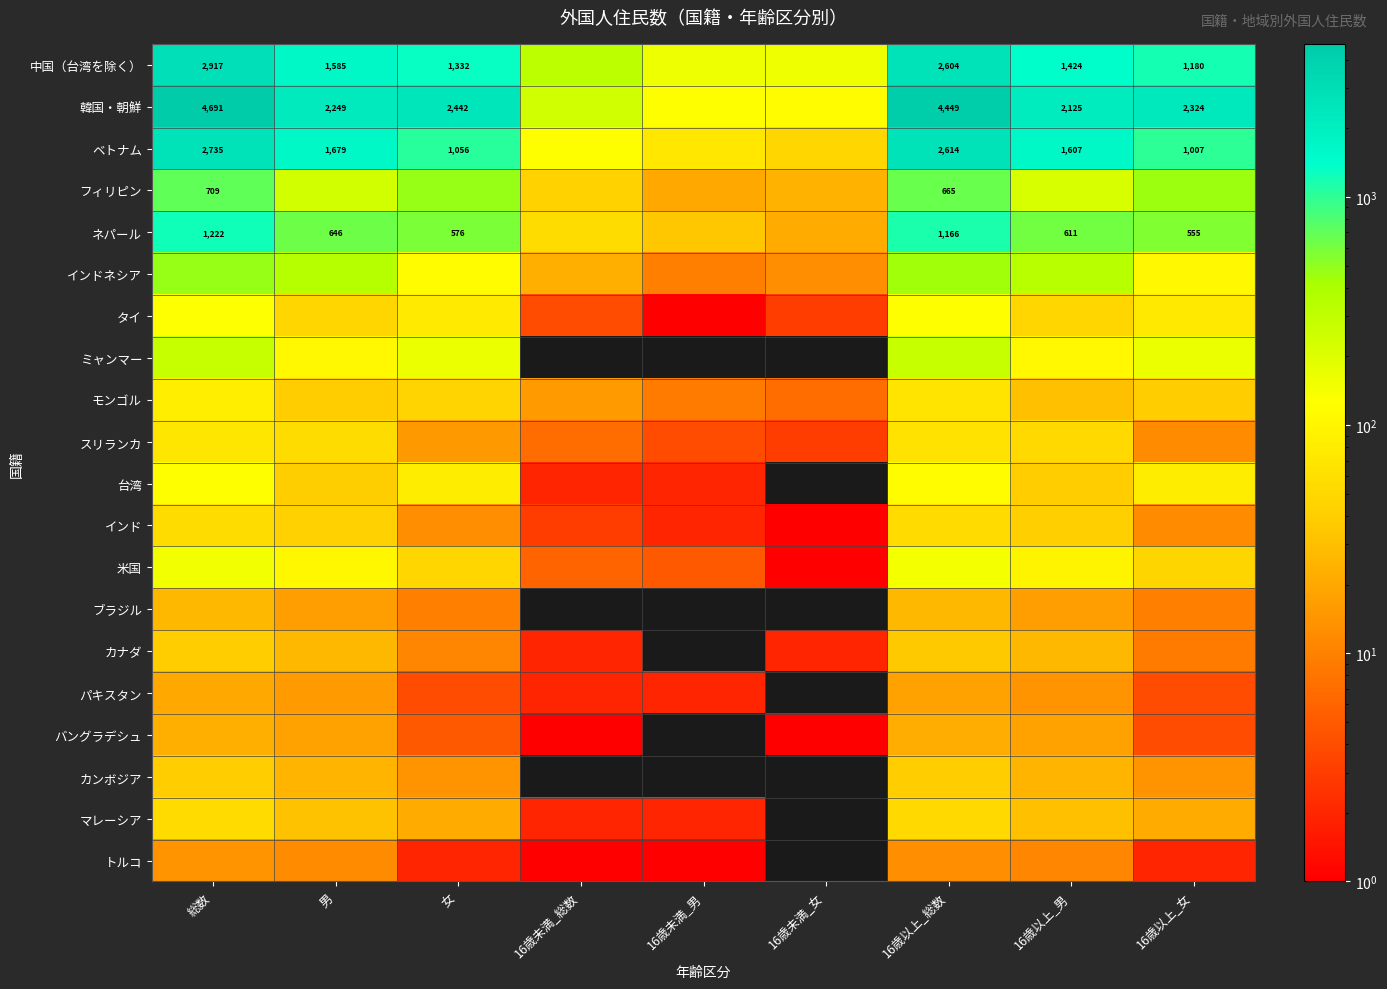

What is the spread (max minus min) of values at 16歳未満_総数?

313